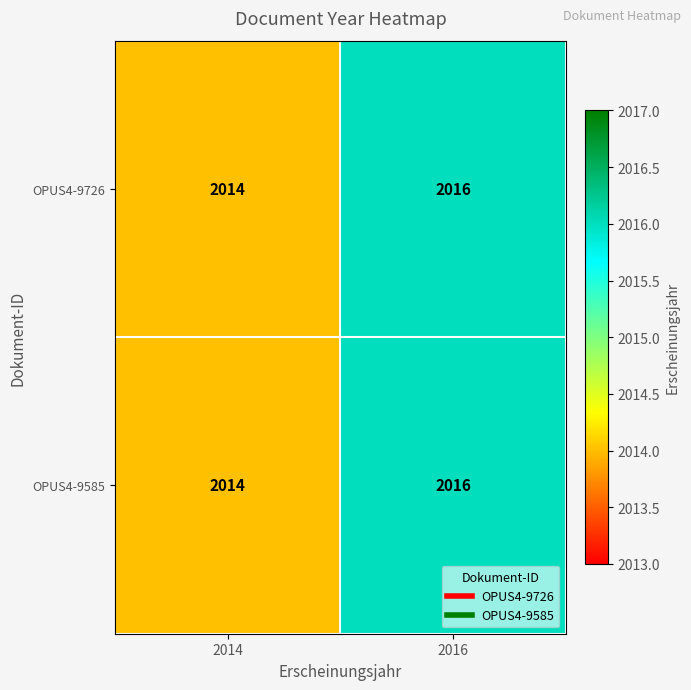

What is the sum of the OPUS4-9726 values at 2016 and 2014?

4030